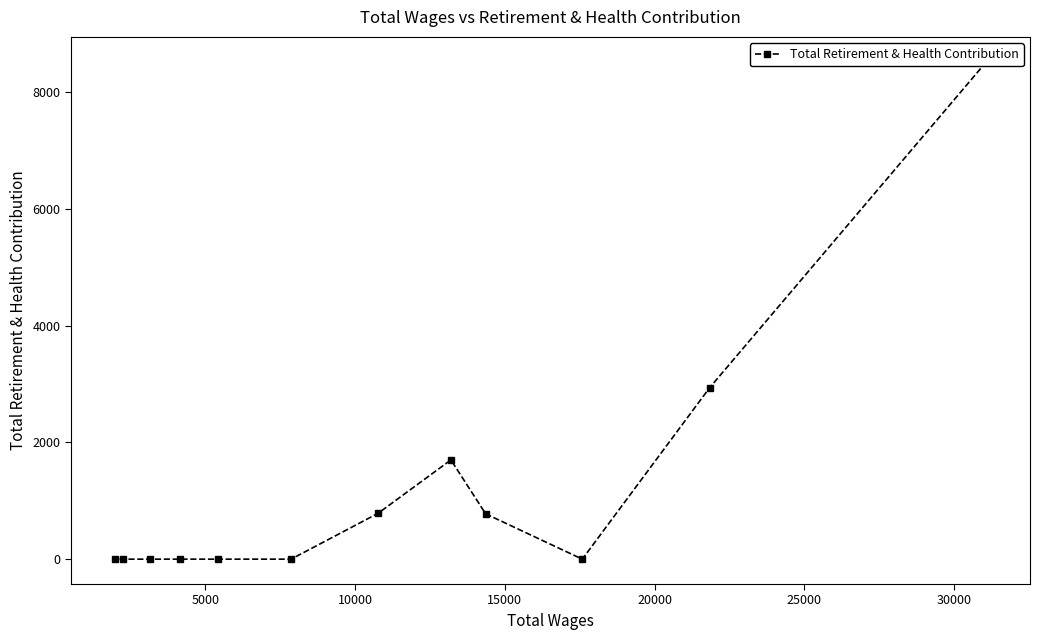

How many categories are shown in the chart?

12